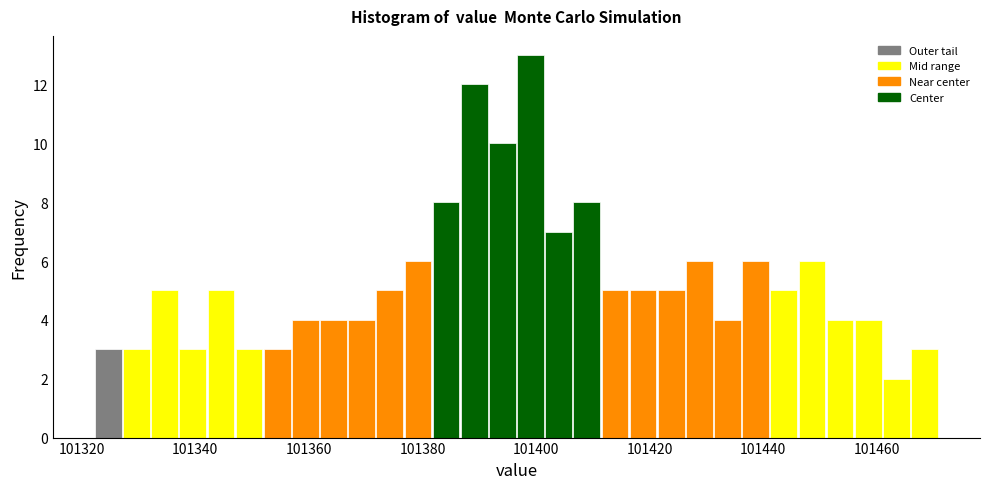

Around what value on the x-axis is the tallest bar? Give the approximate position of its centre, as read against the axis.

101400